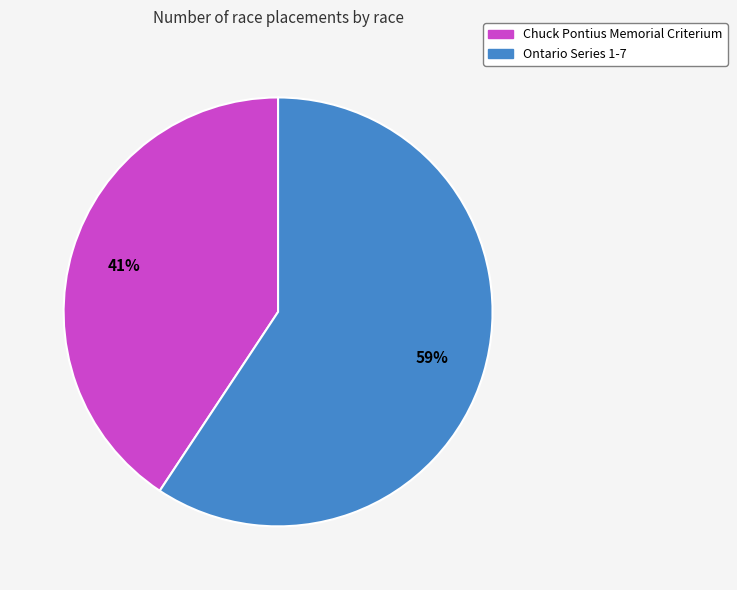

What percentage is the Ontario Series 1-7 slice, to the nearest percent?

59%